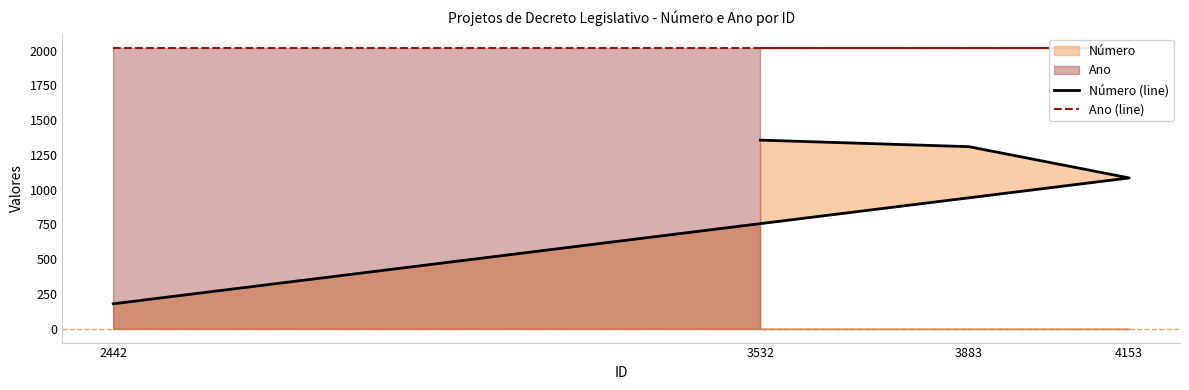

Which series has the widest spread of values?

Número (line)